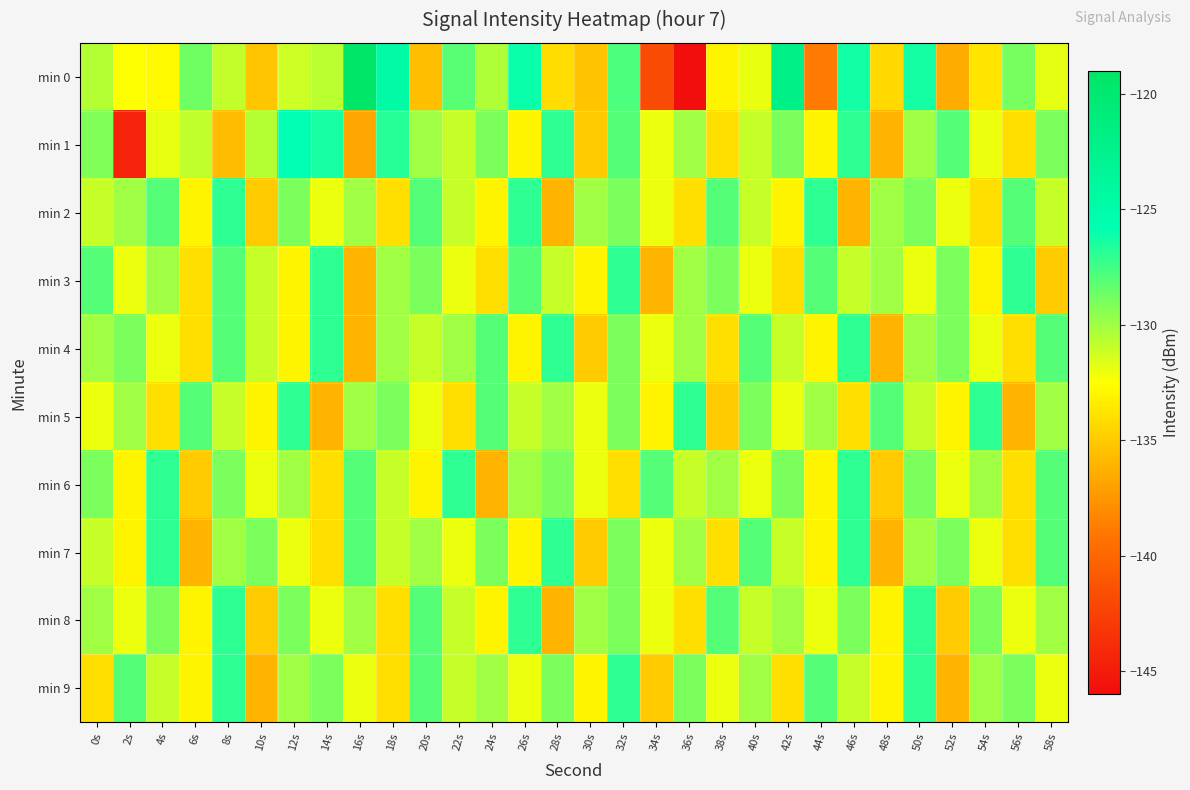

Which series has the largest total across all categories?

min 4